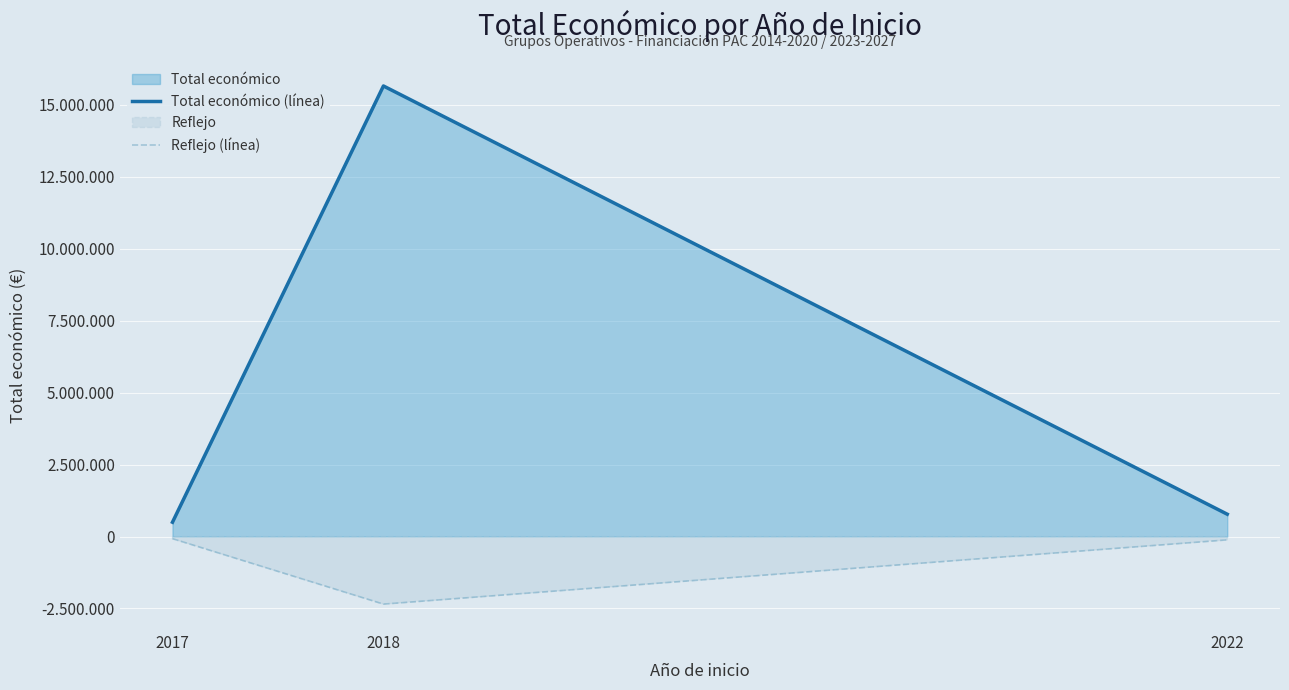

At how many categories does at least one series exceed 84459?

3